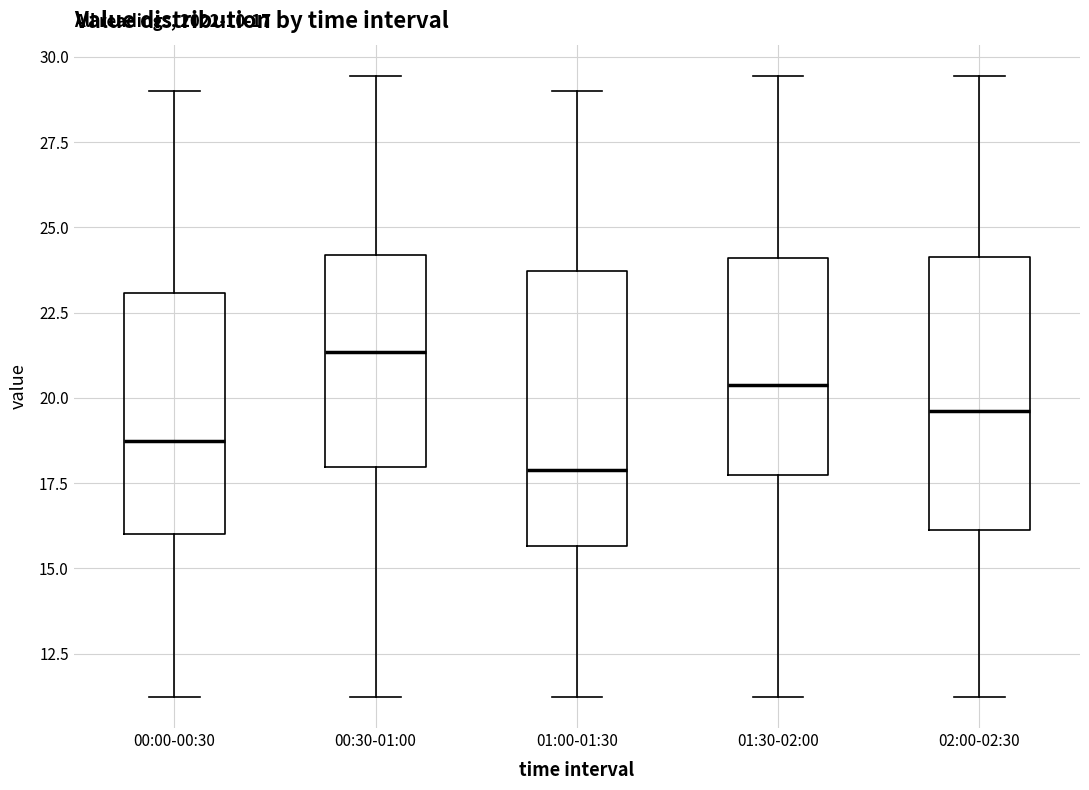

Which box has the highest median line?

00:30-01:00